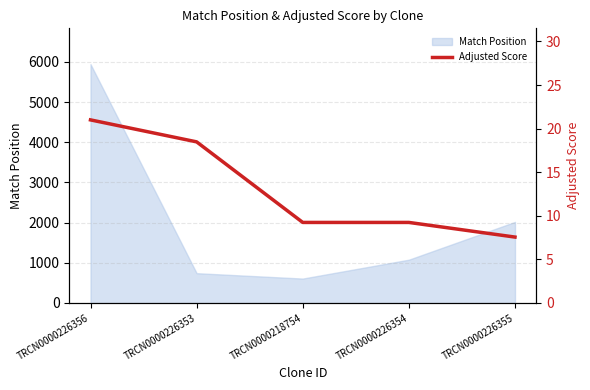

What is the average value?

13.1